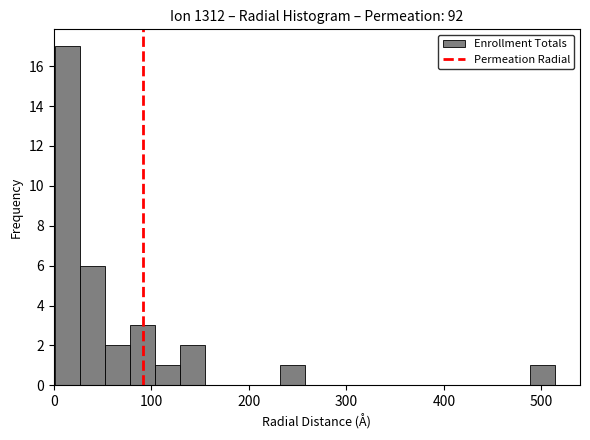

Read against the x-axis, roughly where is the centre of the tallest bar?

10